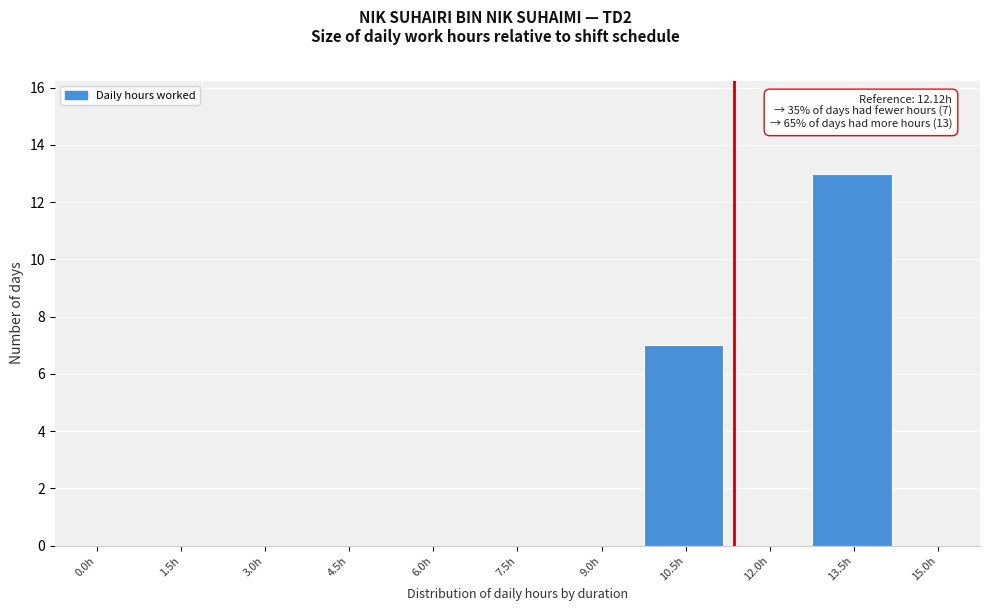

Reading left to right, what are all the values shown in this chart?

0.0h=0	1.5h=0	3.0h=0	4.5h=0	6.0h=0	7.5h=0	9.0h=0	10.5h=7	12.0h=0	13.5h=13	15.0h=0